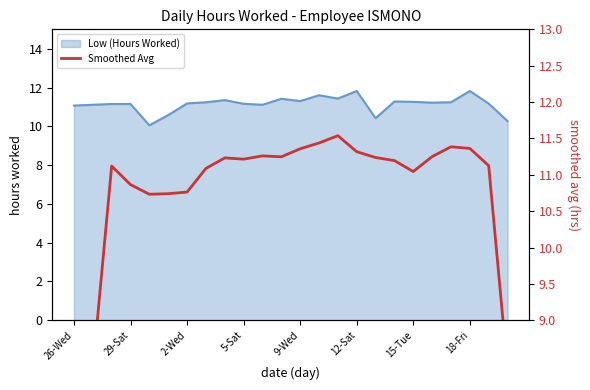

Is it true that Low (Hours Worked) equals 11.8 at 18-Fri?

True